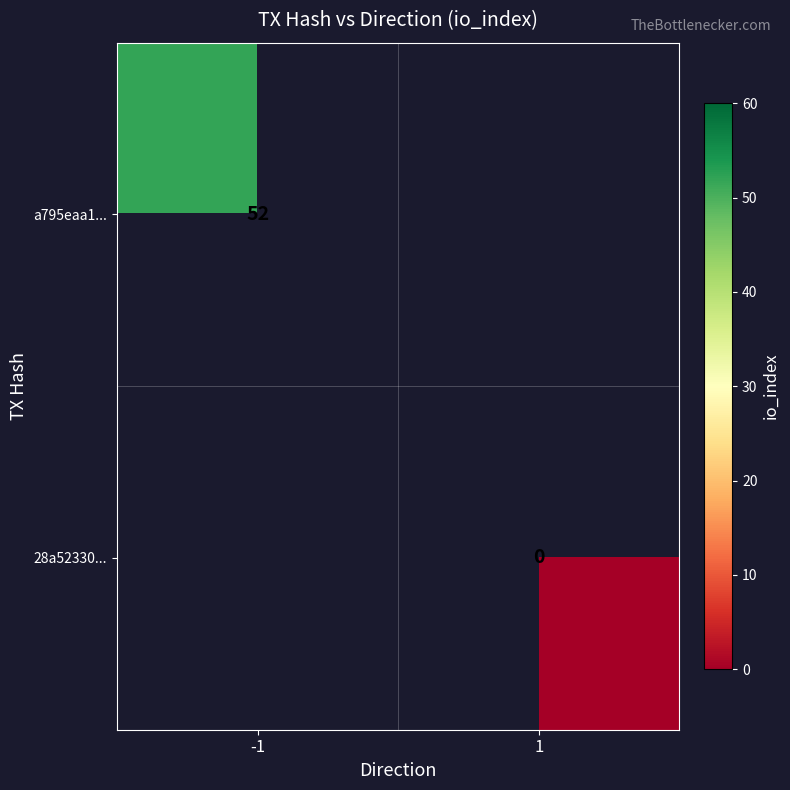

How many data points does each series have?

2